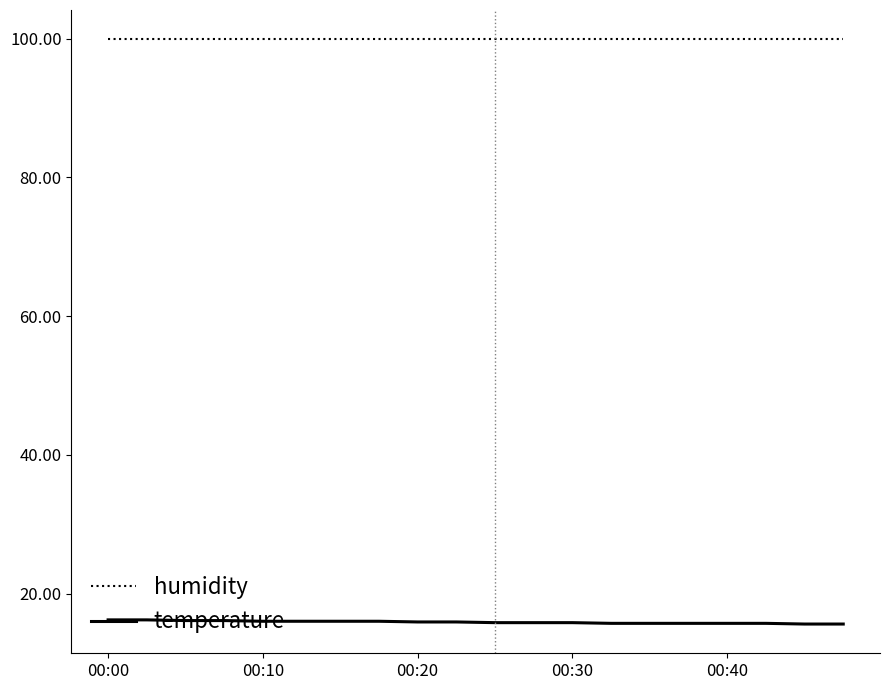

What is the maximum value shown in the chart?

99.9